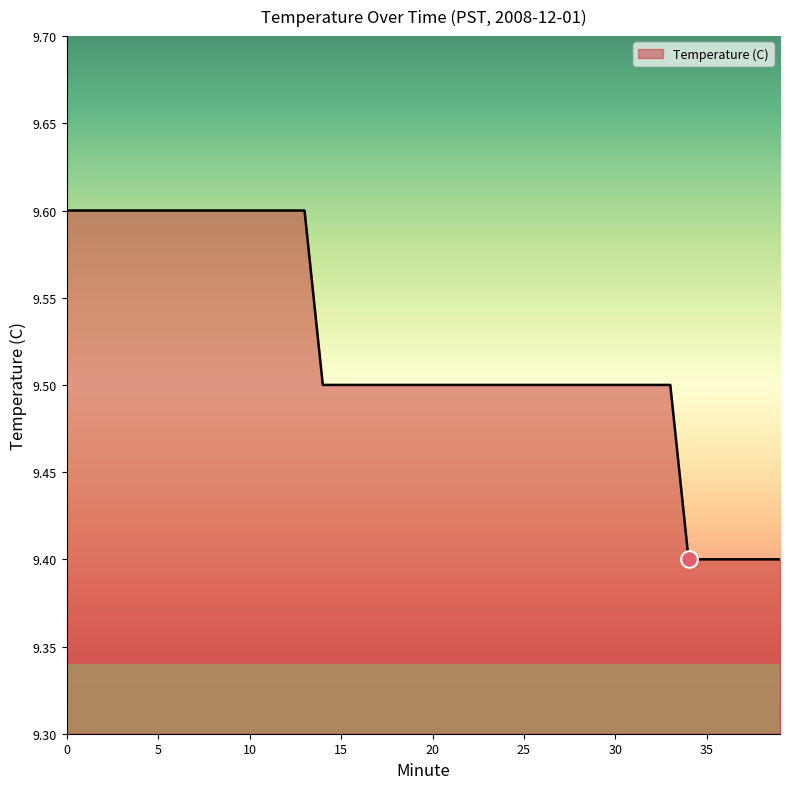

What is the minimum value shown in the chart?

9.4